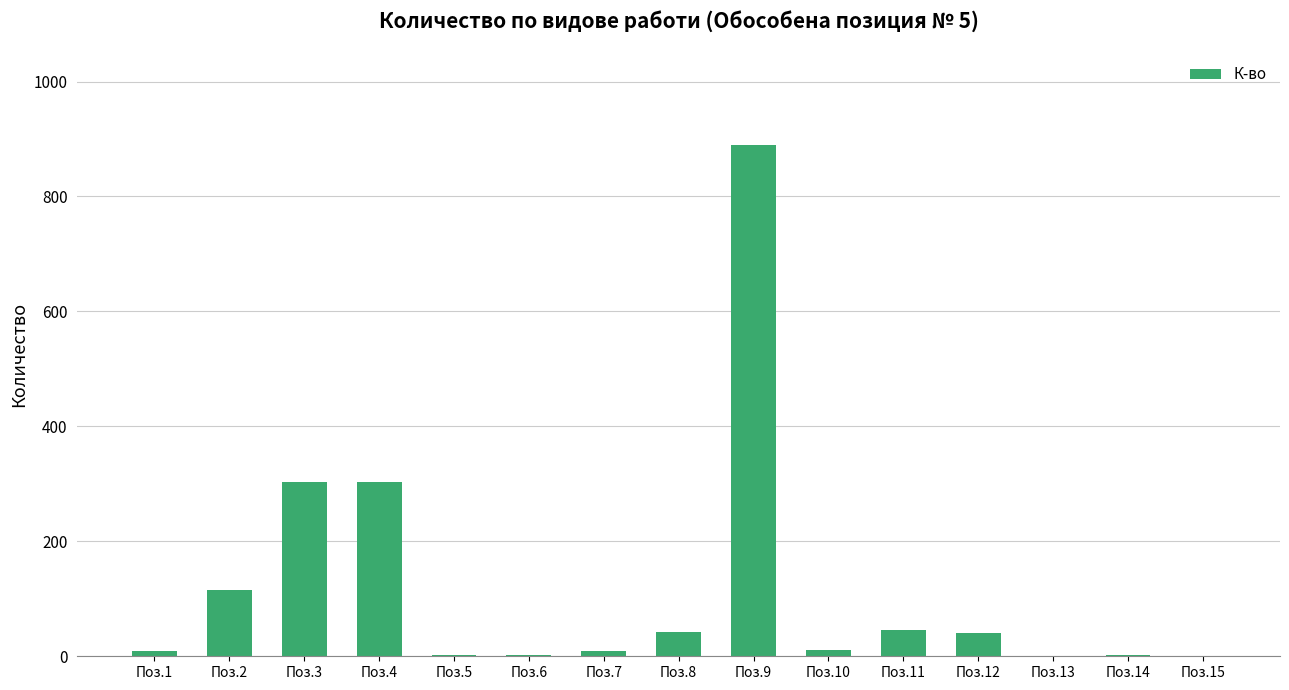

What is the sum of the values at Поз.2 and Поз.9?

1004.5